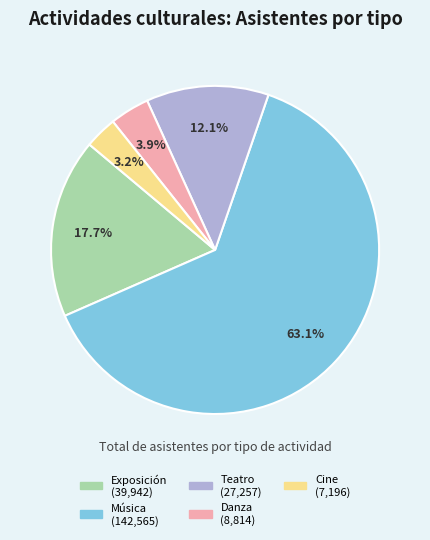

Which slice represents more than half of the pie?

Música